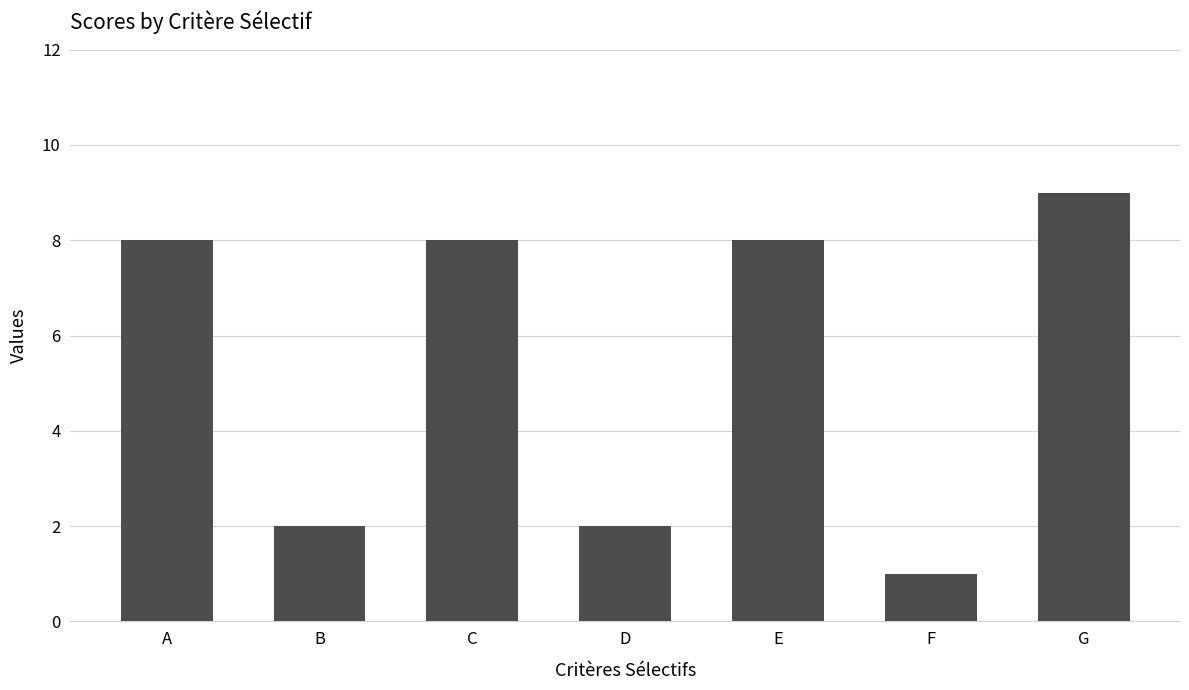

Is it true that the value at F is 1?

True